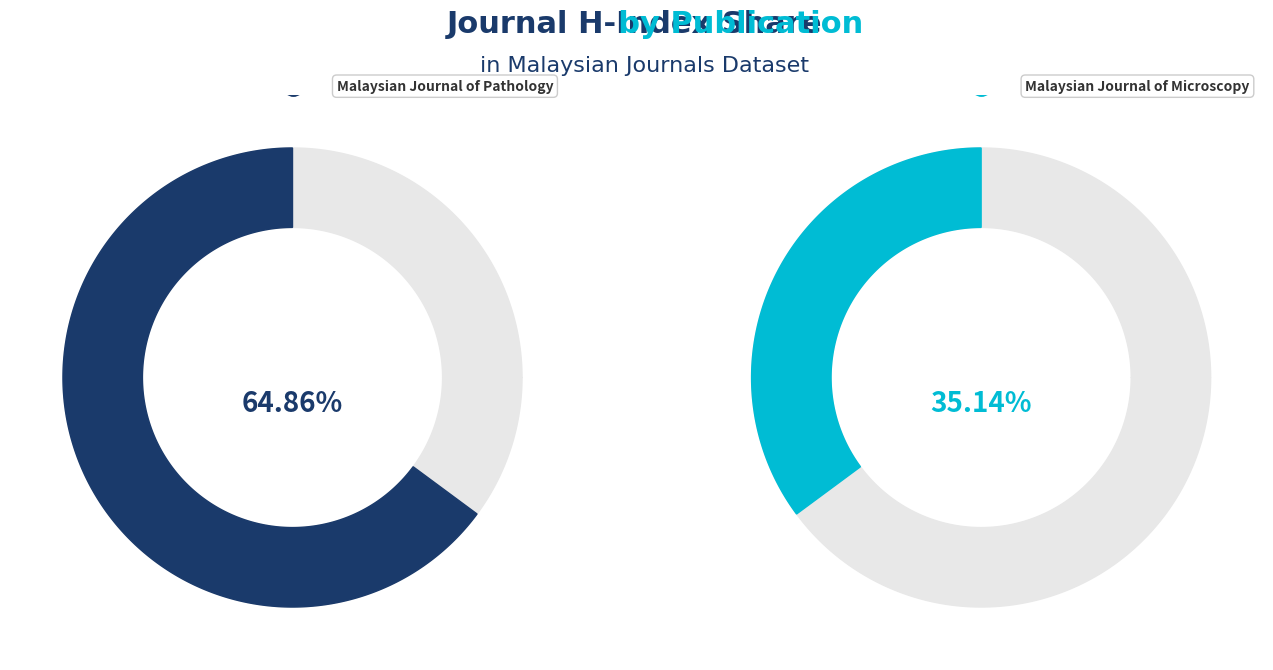

To the nearest percent, what percentage of the pie is Malaysian Journal of Microscopy?

35%